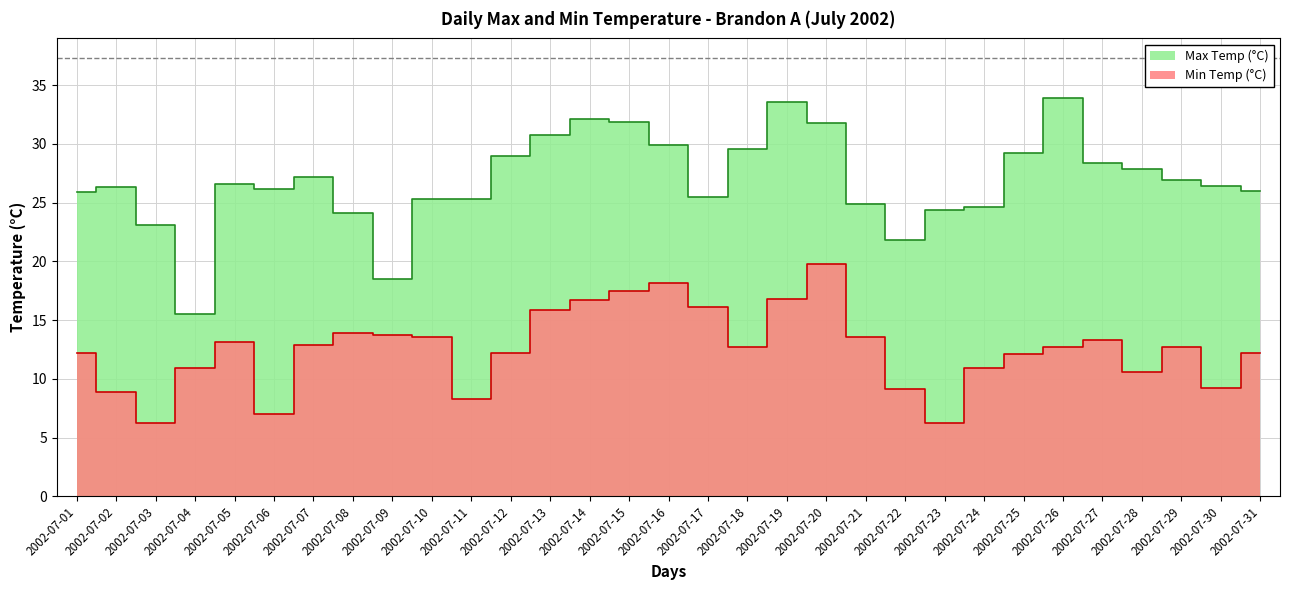

Rank the series by their average value, from lowest to highest.

Min Temp (°C), Max Temp (°C)